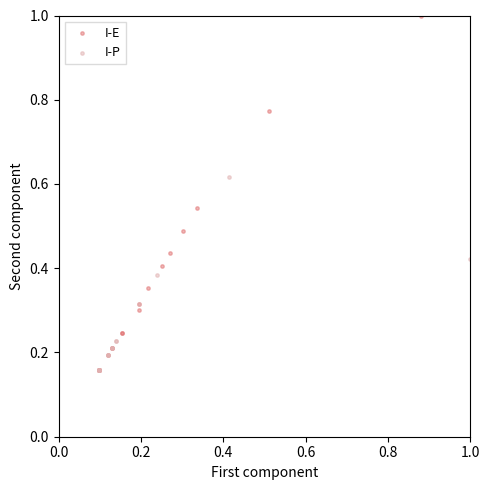

Which series reaches the maximum Y coordinate?

I-E